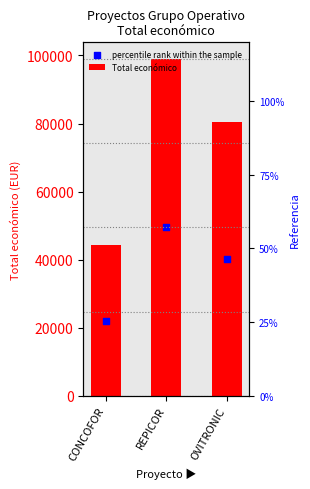

What is the change in value from CONCOFOR to OVITRONIC?

+36307